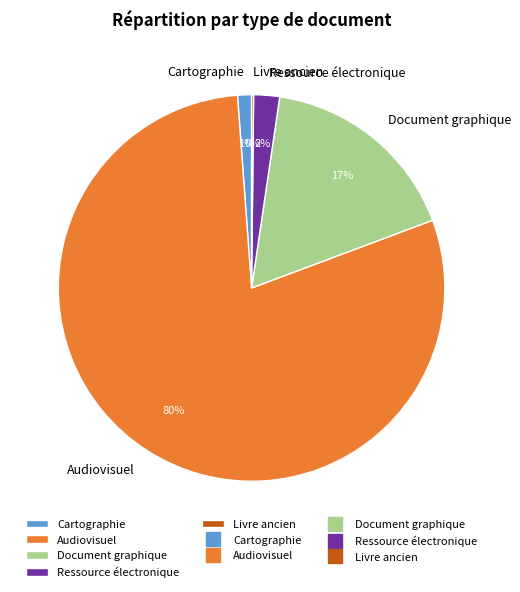

What is the largest slice in the pie chart?

Audiovisuel